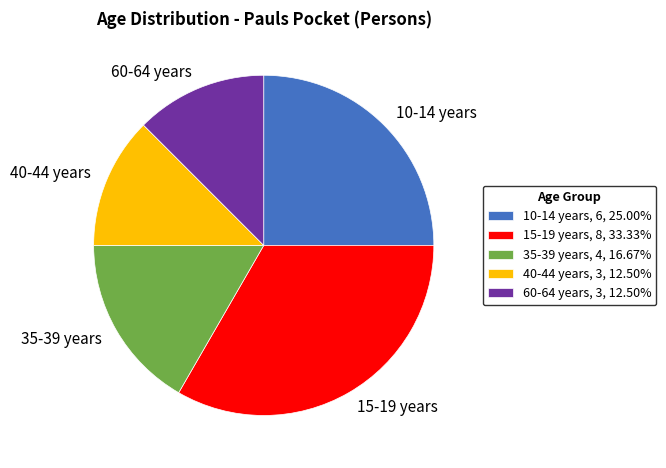

Is it true that 15-19 years is 33% of the pie?

True